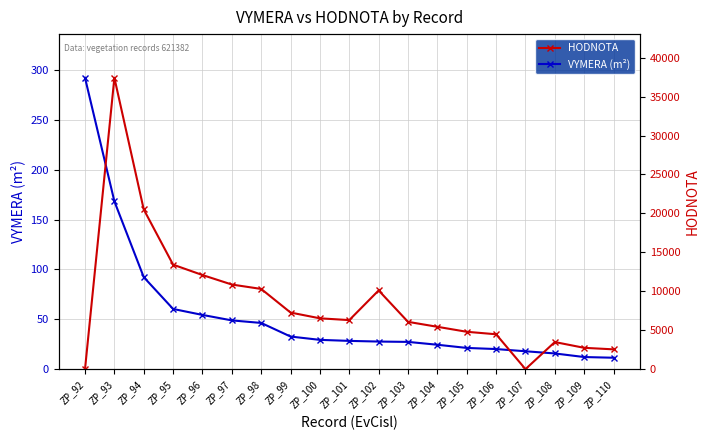

What is the difference between the maximum and minimum values in the HODNOTA series?

37418.0